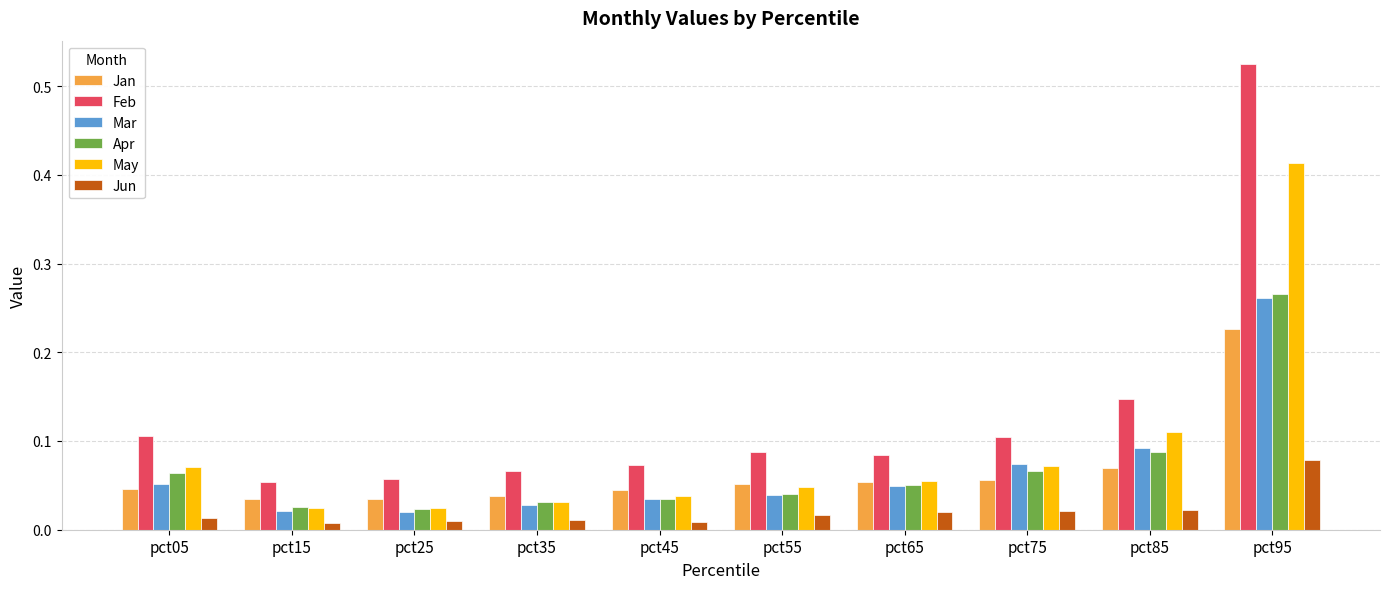

Which series has the largest total across all categories?

Feb